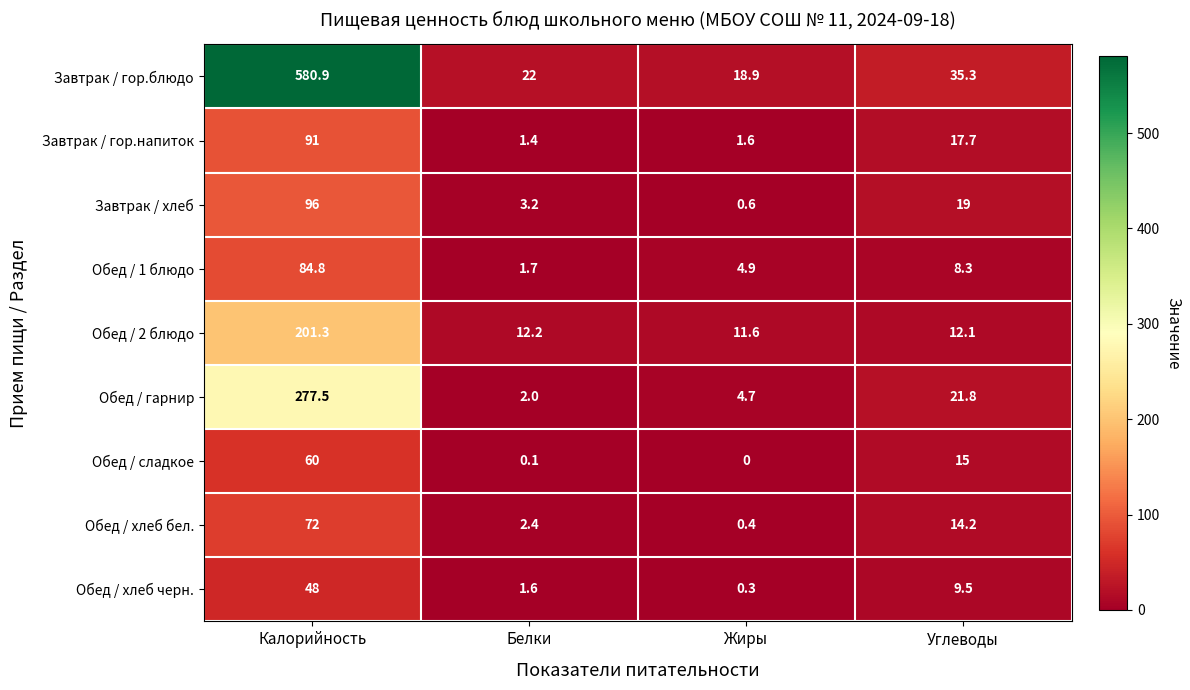

What is the difference between the maximum and minimum values in the Обед / 1 блюдо series?

83.1